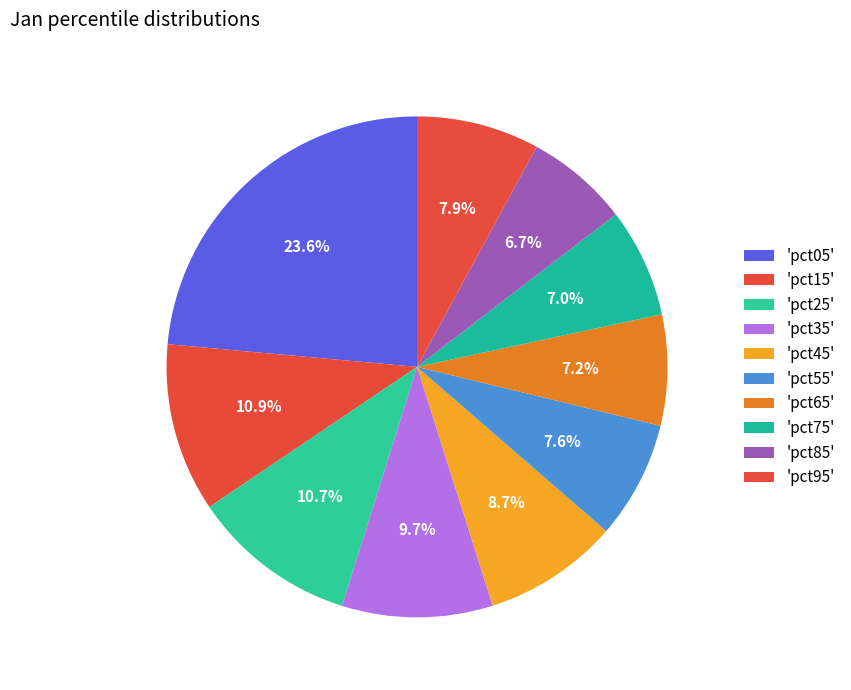

Count the number of slices in the pie.

10